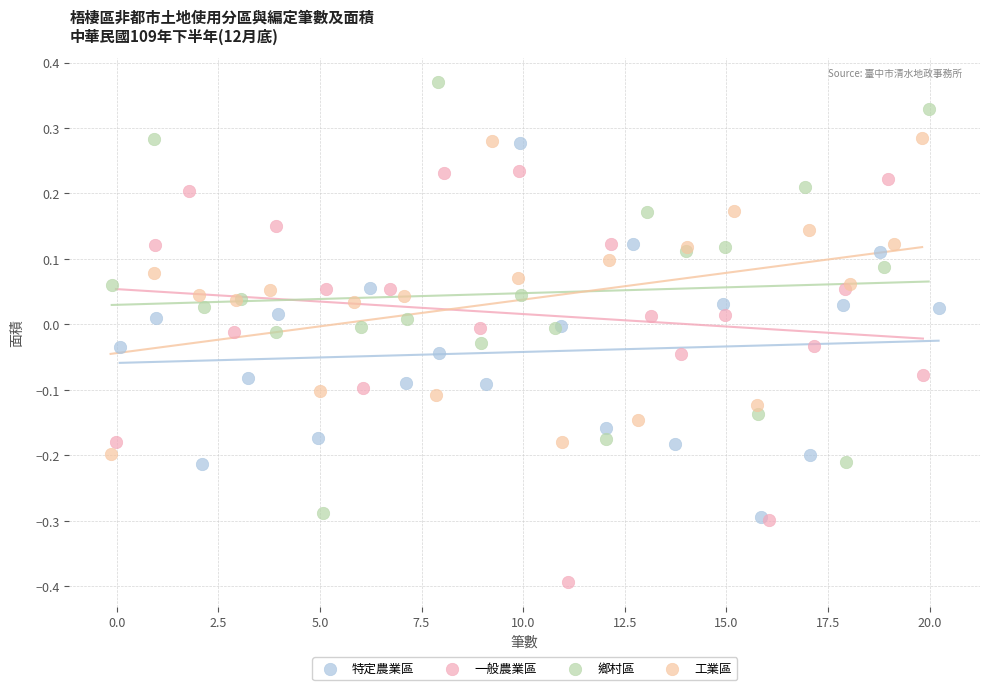

Which series contains the lowest Y value?

一般農業區